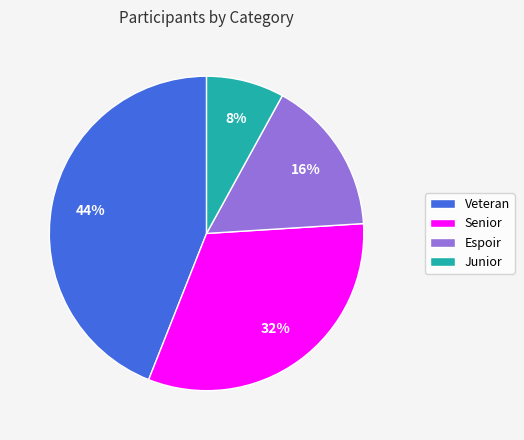

To the nearest percent, what percentage of the pie is Espoir?

16%